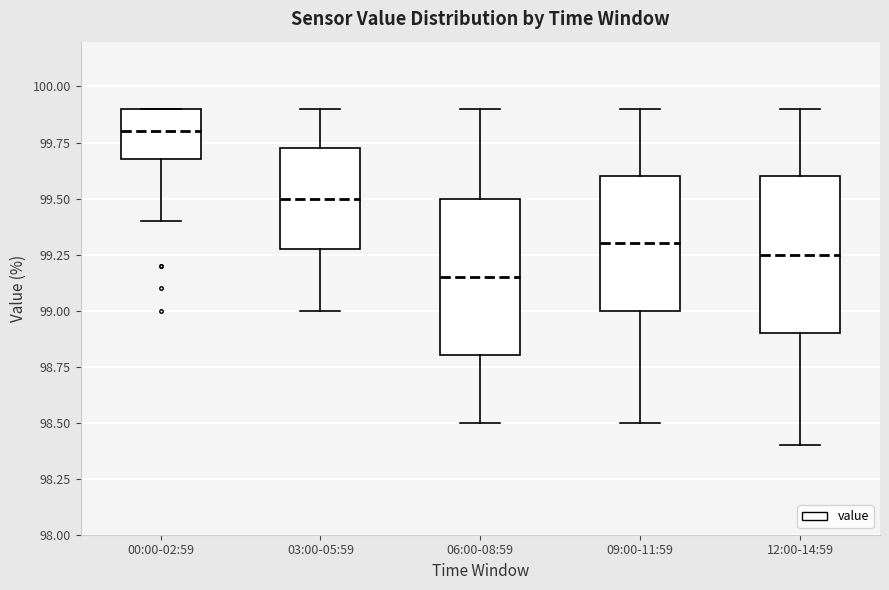

Reading left to right, read every box against the y-axis: the position of its median line, the range the box covers, and the ends of its whiskers. The values are not printed on the chart, so give them approximately, as read against the axis.

00:00-02:59: median 99.80, box 99.70 to 99.90, whiskers 99.40 to 99.90
03:00-05:59: median 99.50, box 99.30 to 99.75, whiskers 99.00 to 99.90
06:00-08:59: median 99.15, box 98.80 to 99.50, whiskers 98.50 to 99.90
09:00-11:59: median 99.30, box 99.00 to 99.60, whiskers 98.50 to 99.90
12:00-14:59: median 99.25, box 98.90 to 99.60, whiskers 98.40 to 99.90